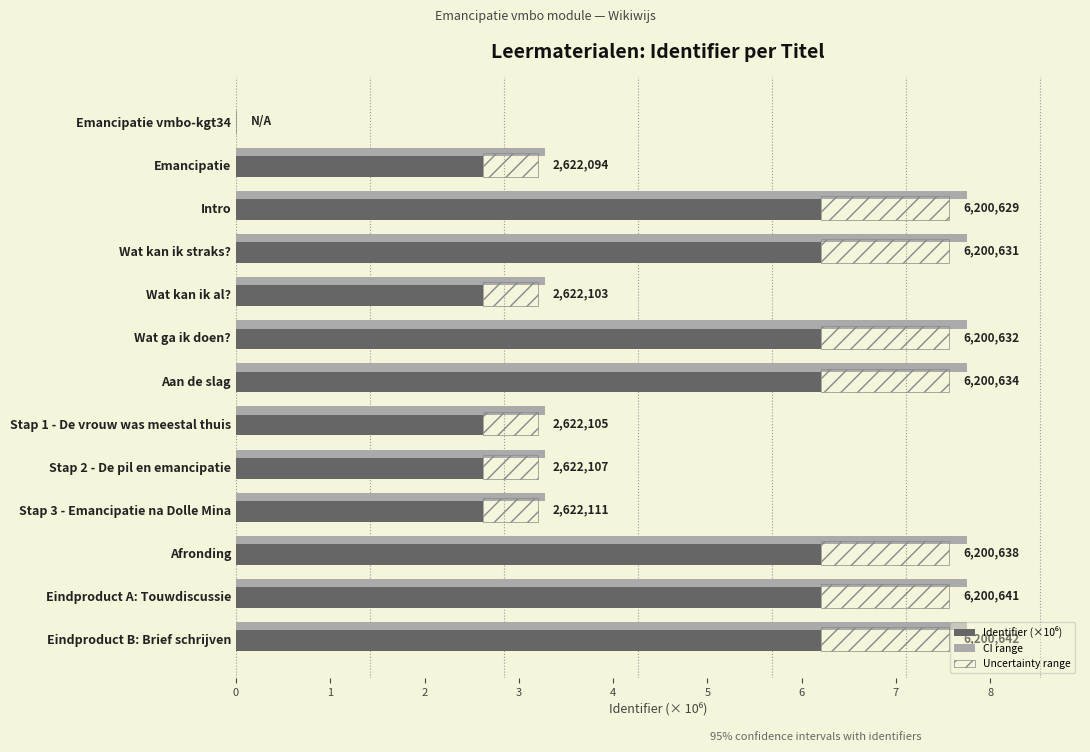

The CI range series shows 1.1 at Stap 1 - De vrouw was meestal thuis. True or false?

False